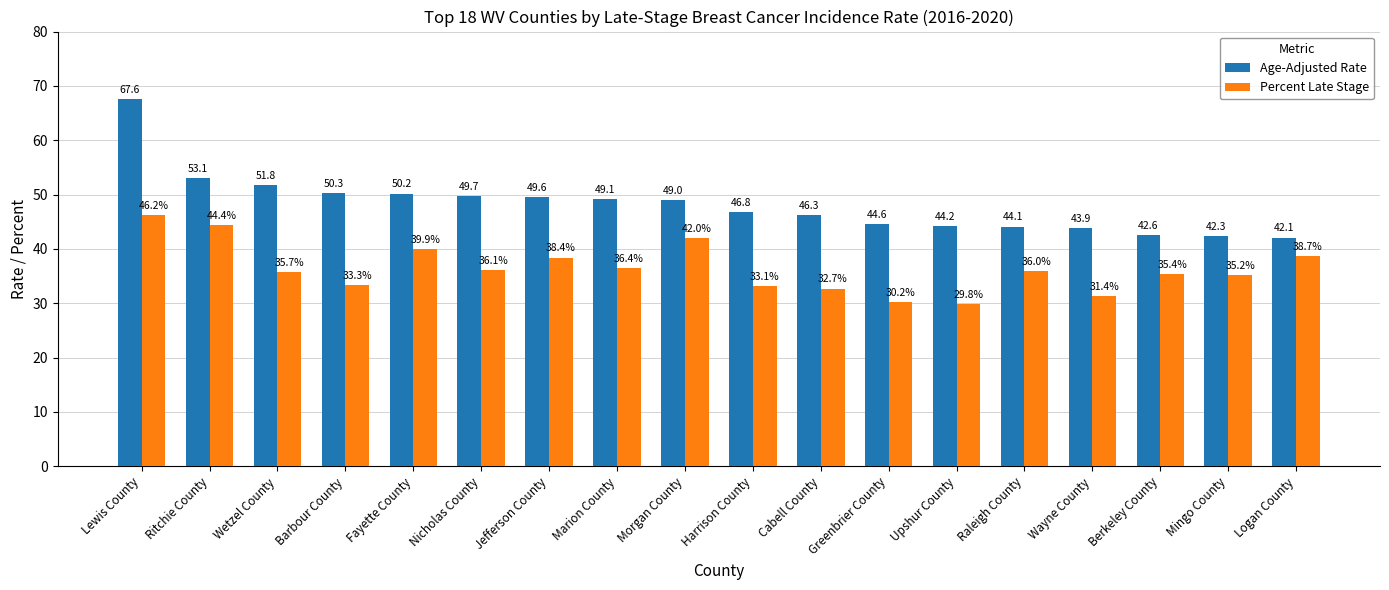

What is the total value across all series at Wayne County?

75.3